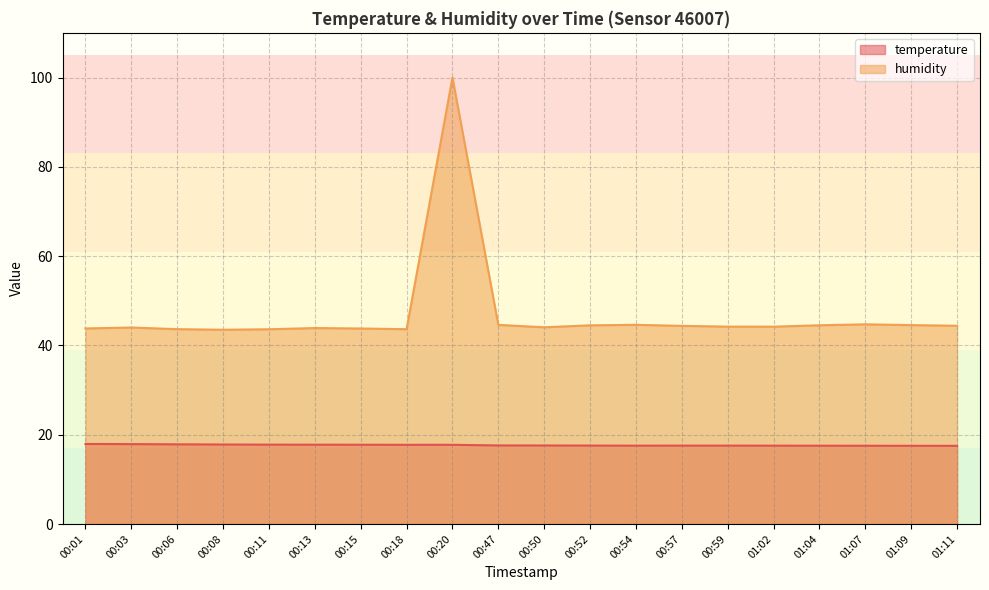

Count the temperature values in the range 17 to 18.

20